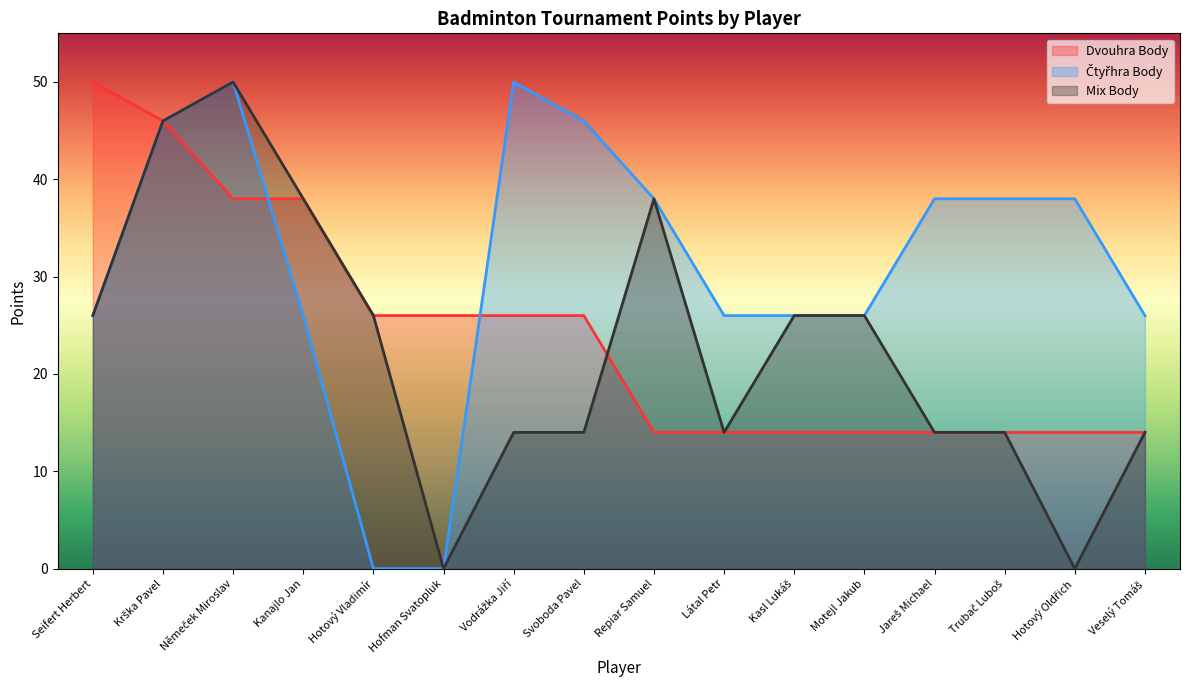

Does the chart display data point markers on the line(s)?

No